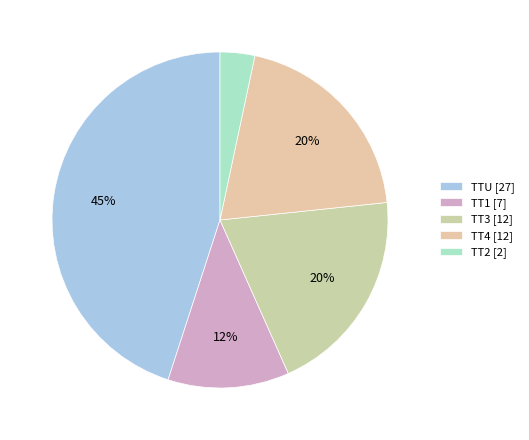

How many slices are in this pie chart?

5